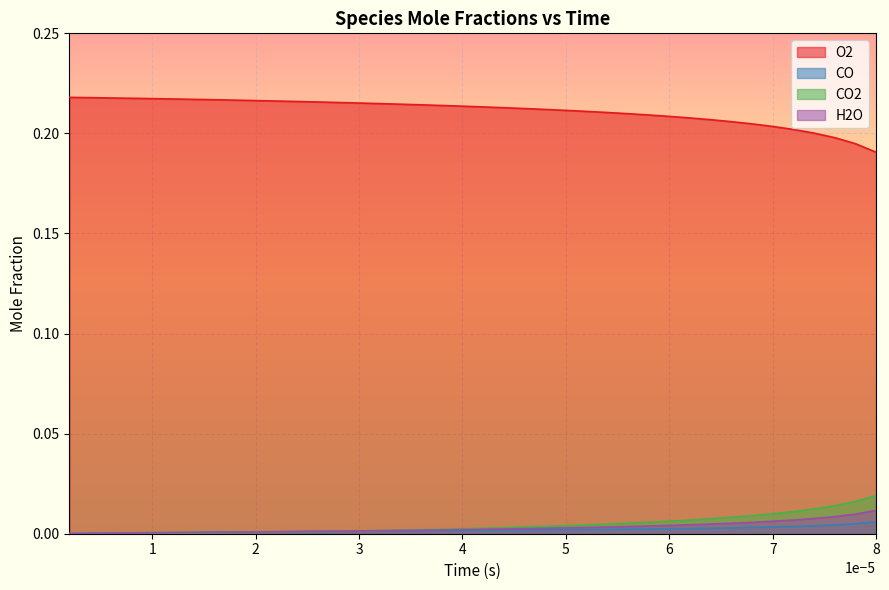

How many lines are shown in the chart?

4